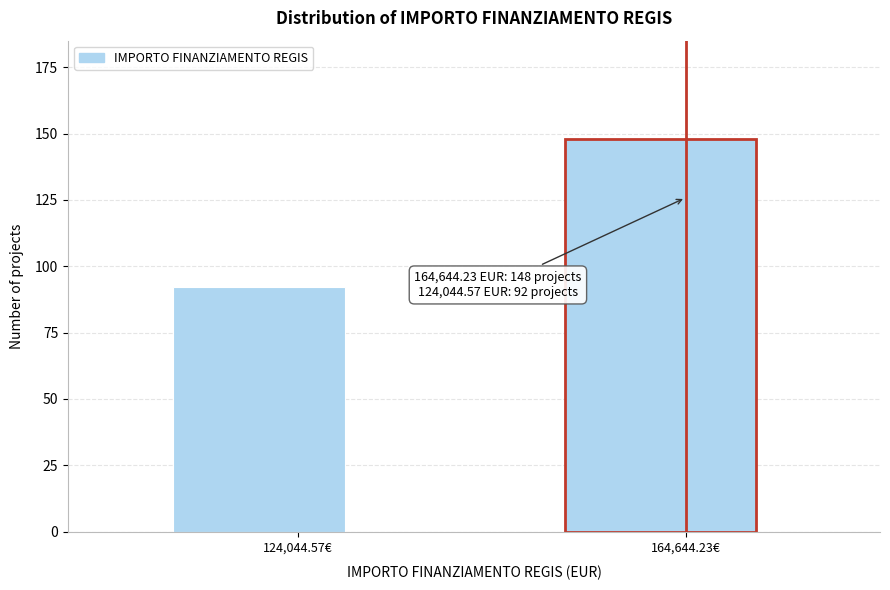

Reading left to right, list all the values displayed in this chart.

92	148